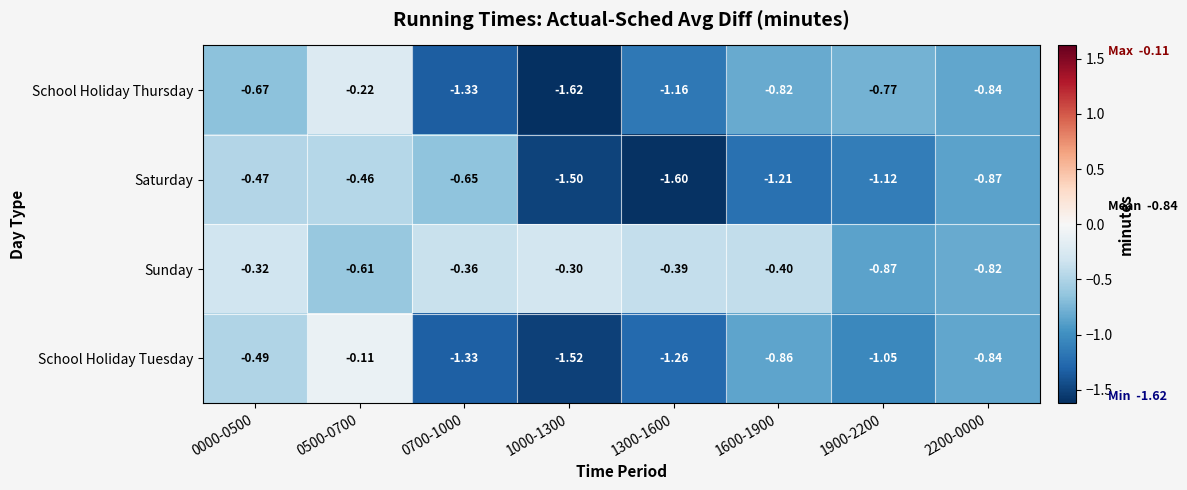

Which label corresponds to the largest value in the chart?

0500-0700